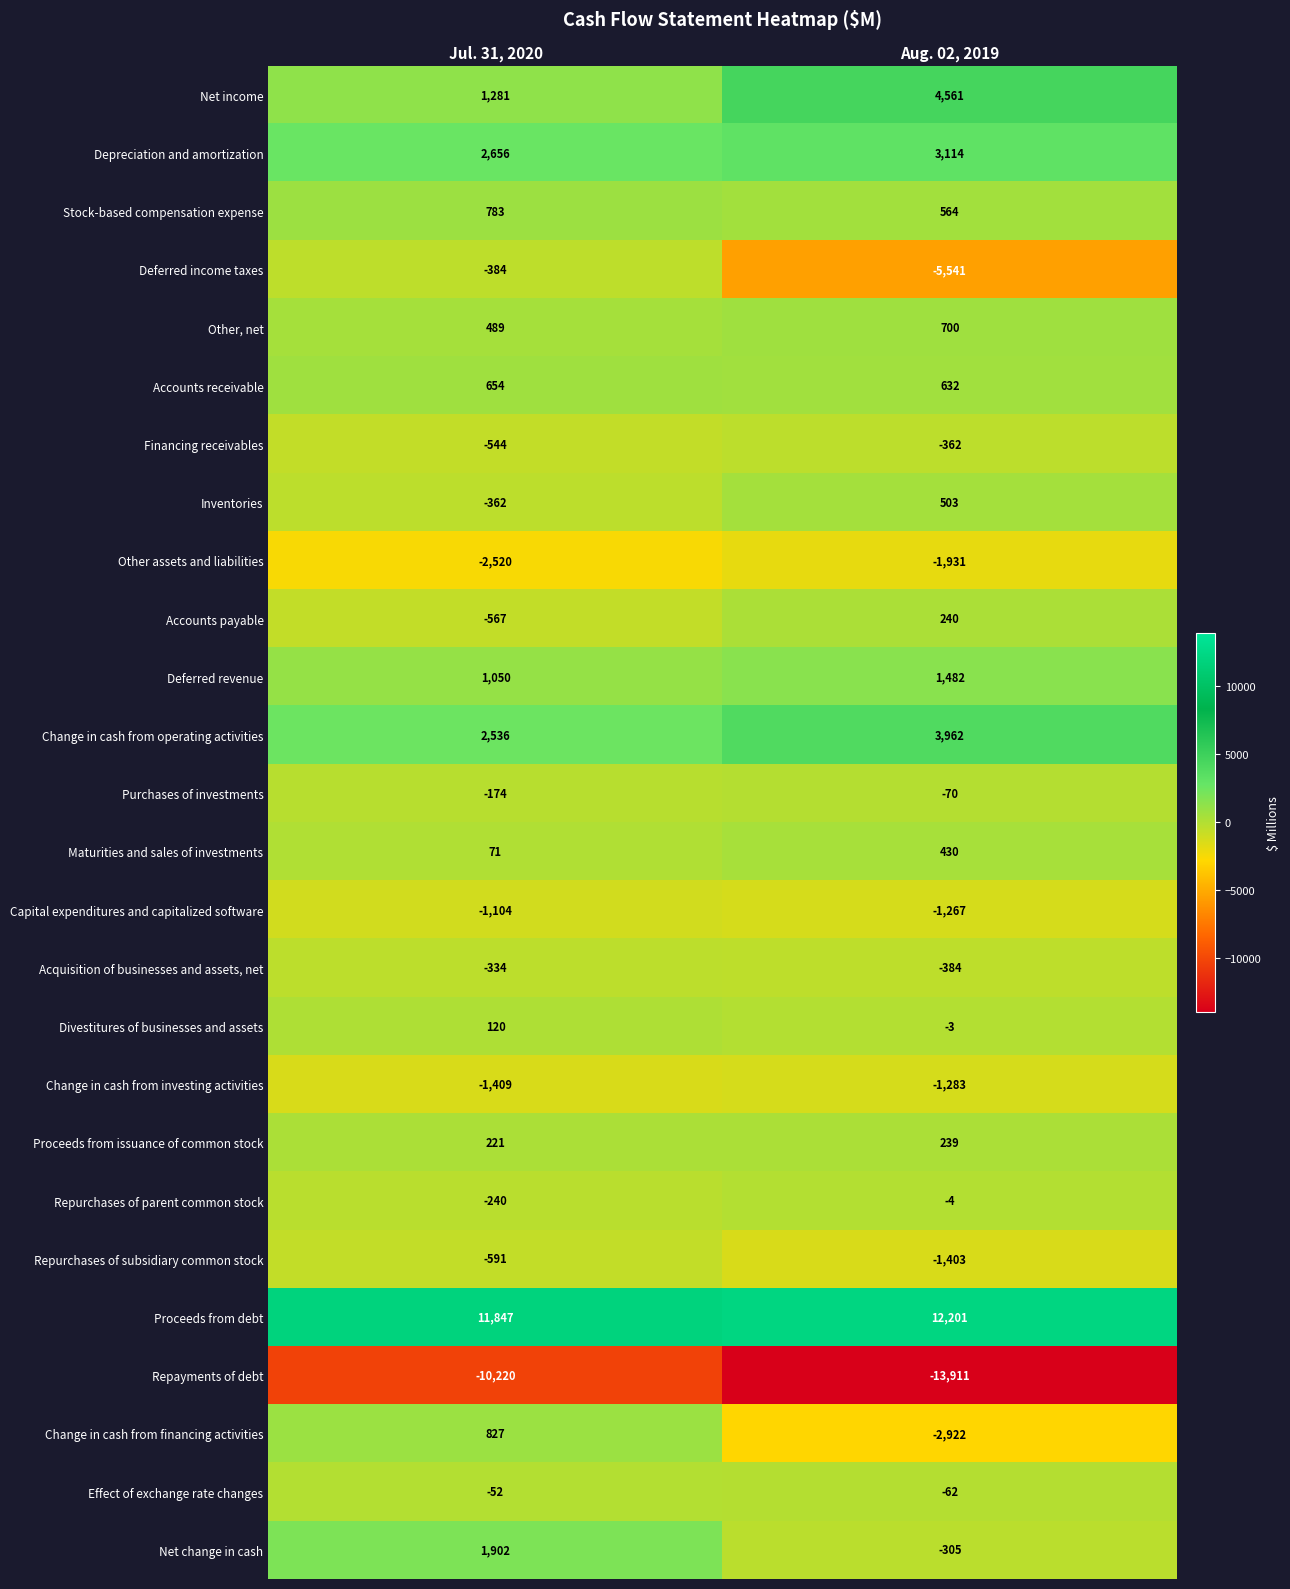

What is the sum of all Stock-based compensation expense values?

1347